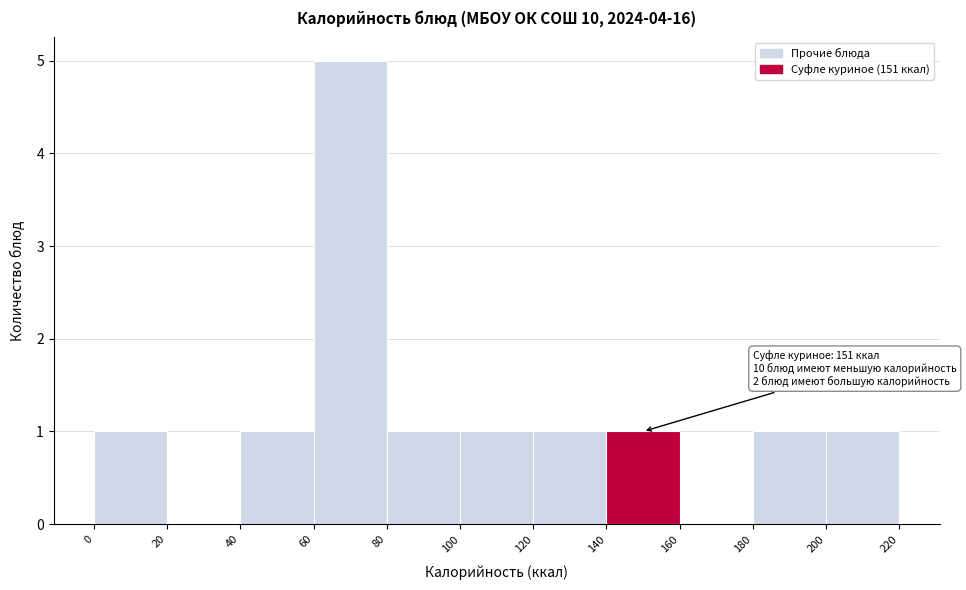

Which range on the x-axis has the tallest bar?

60 to 80